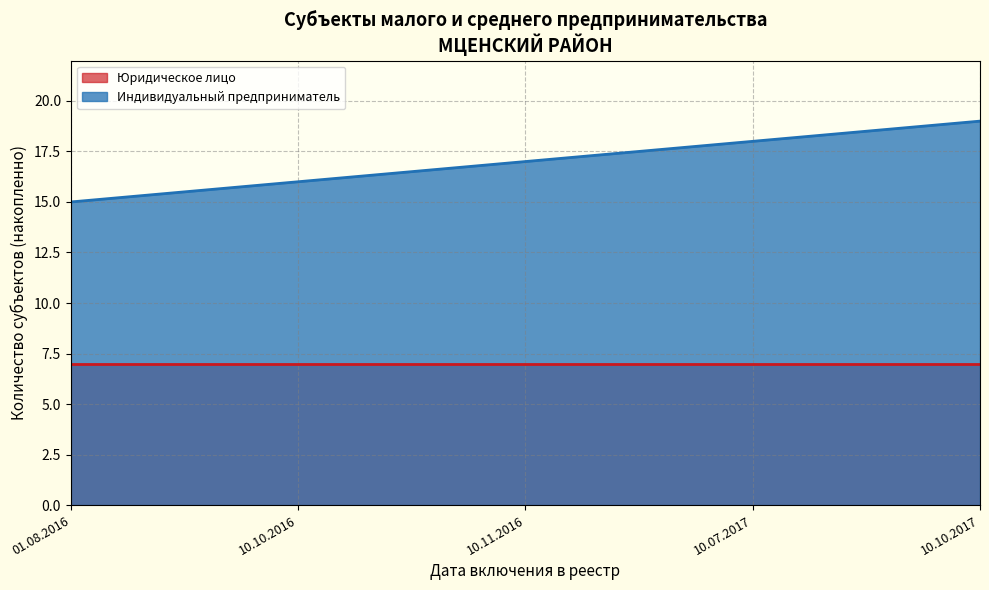

True or false: Юридическое лицо and Индивидуальный предприниматель cross at least once.

False